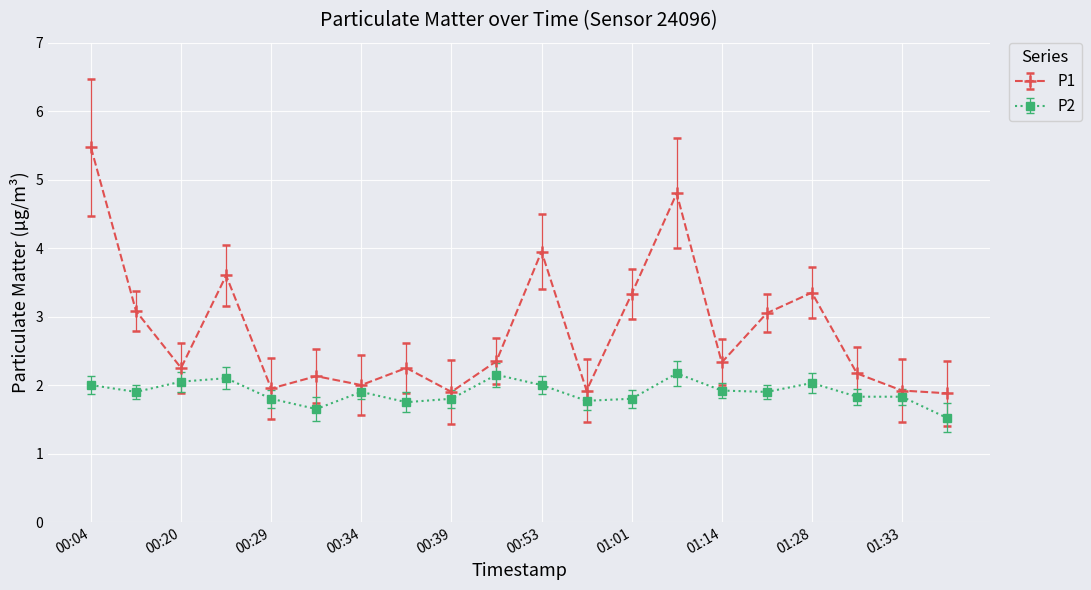

What is the value of the P1 point at the 19th from the left?

1.9